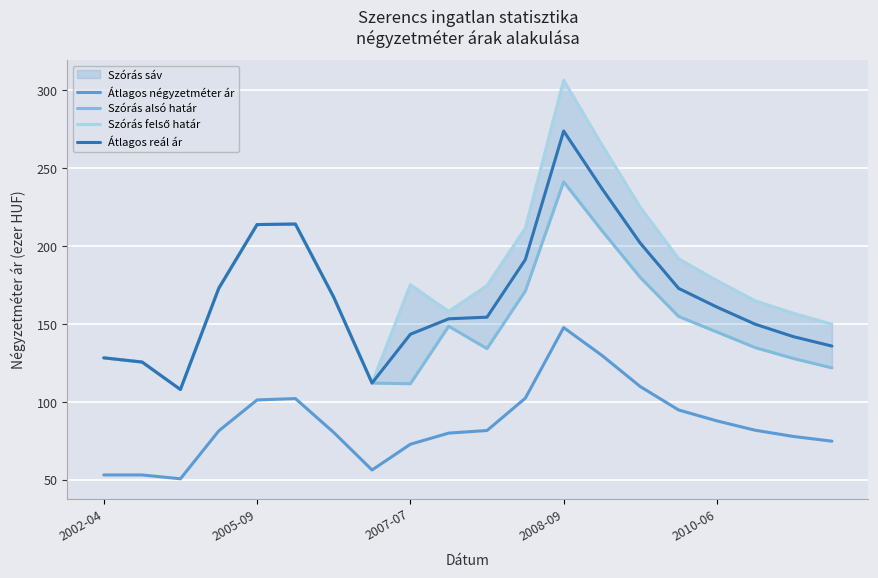

How many interior local peaks does the Átlagos négyzetméter ár series have?

2